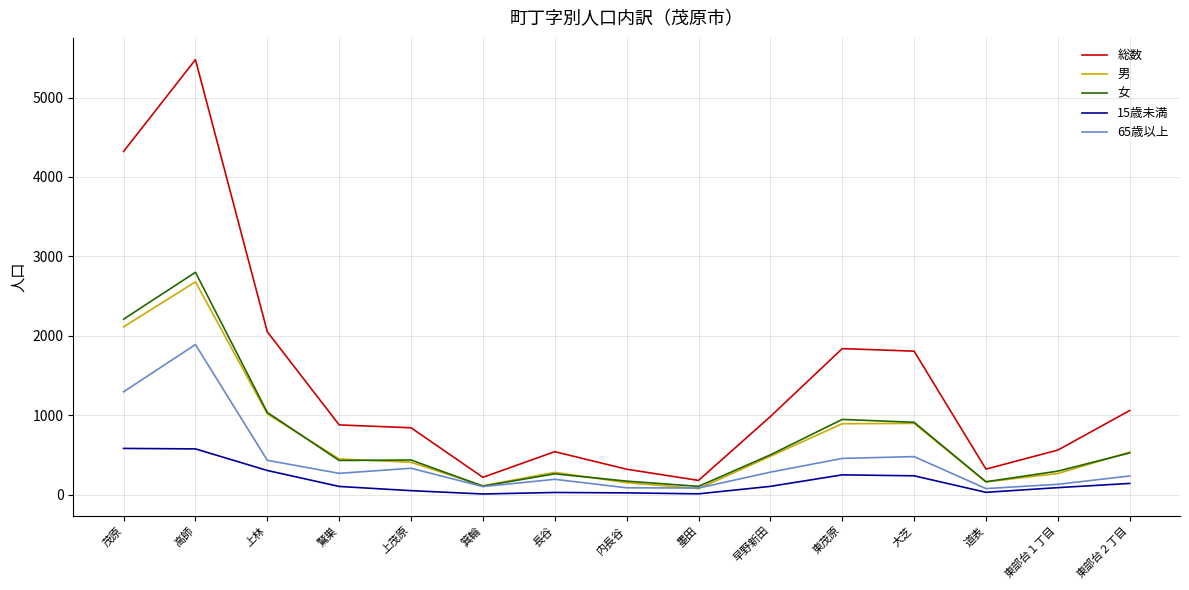

Which series changed the most between 墨田 and 道表?

総数